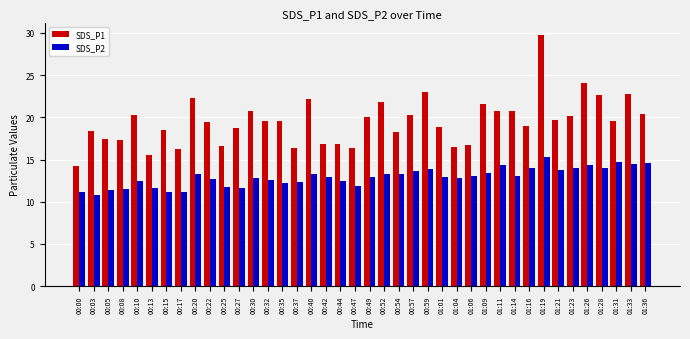

What is the difference between the maximum and minimum values in the SDS_P2 series?

4.4